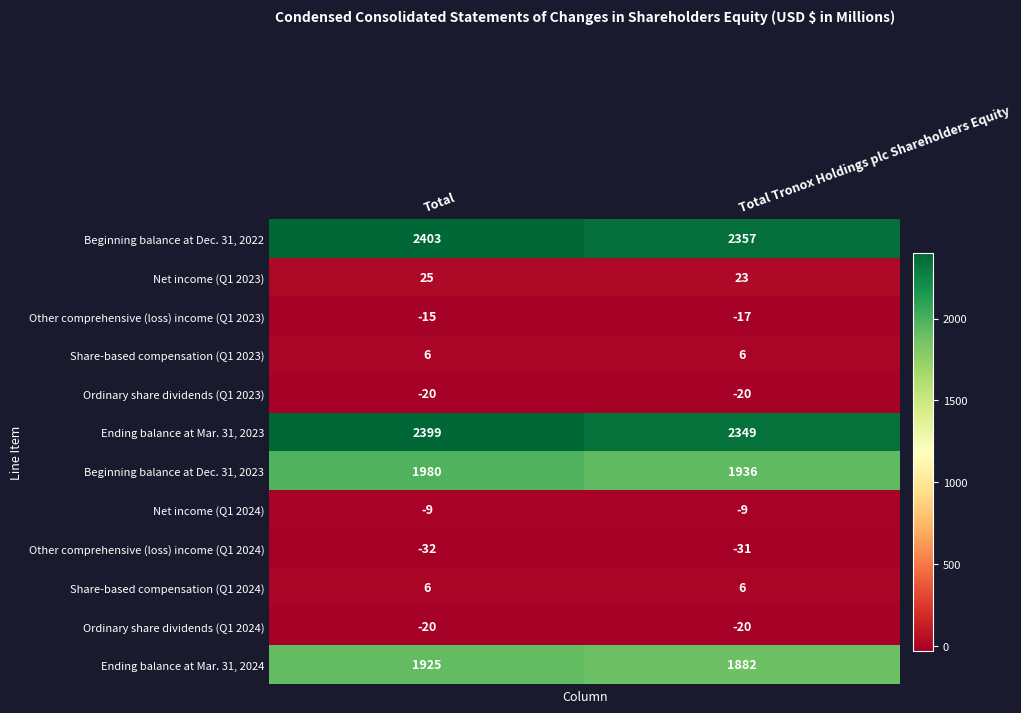

What is the total value across all series at Total?

8648